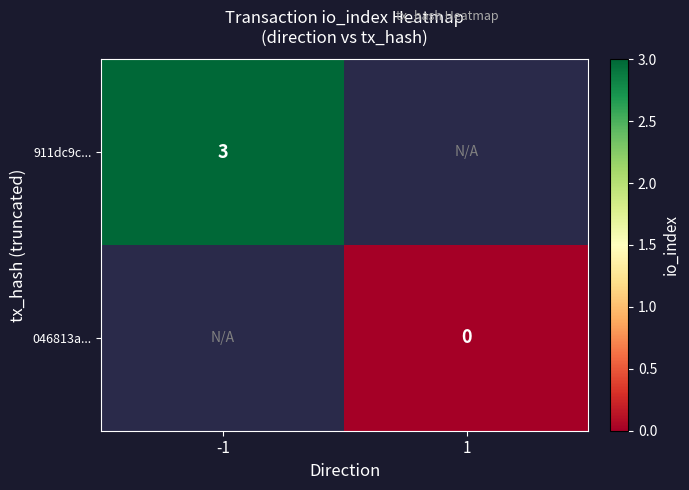

Which category has the lowest value across all series?

1